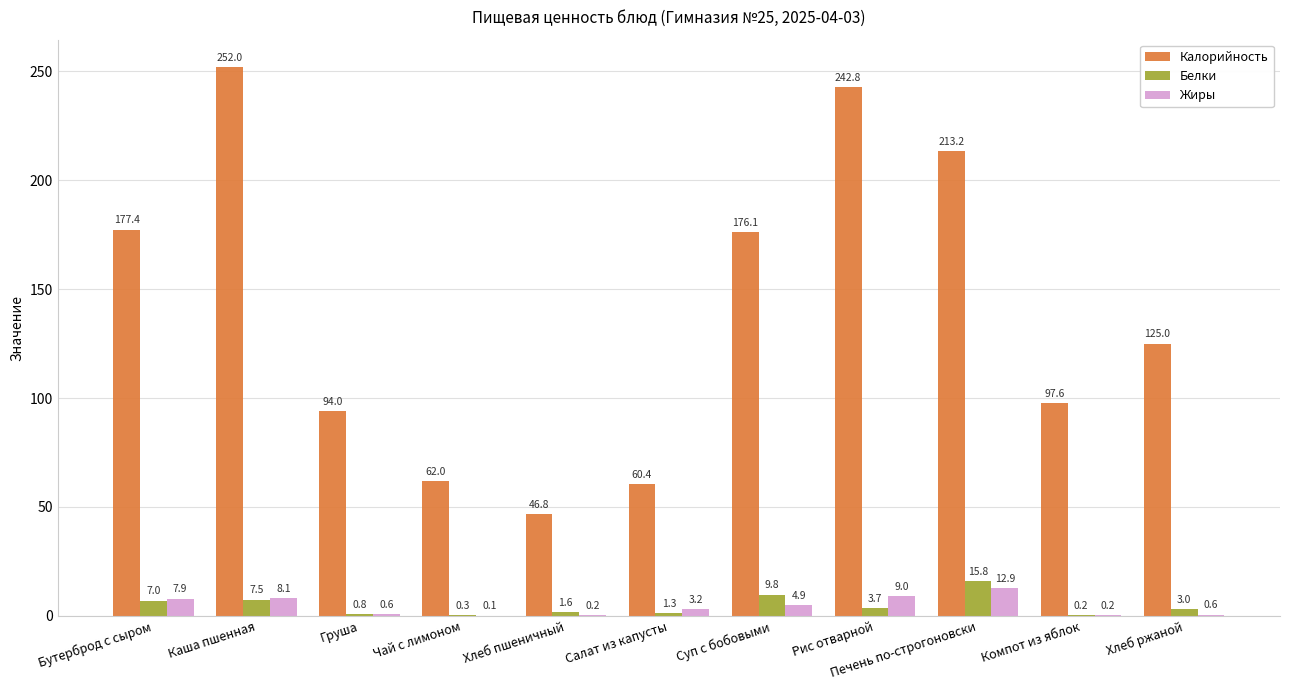

Are the bars horizontal?

No